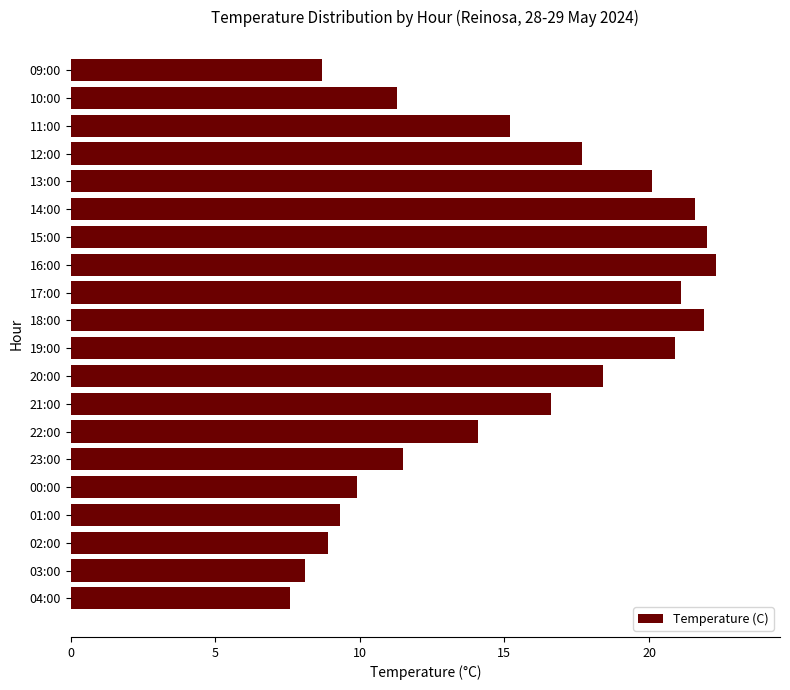

Count the number of categories in the chart.

20